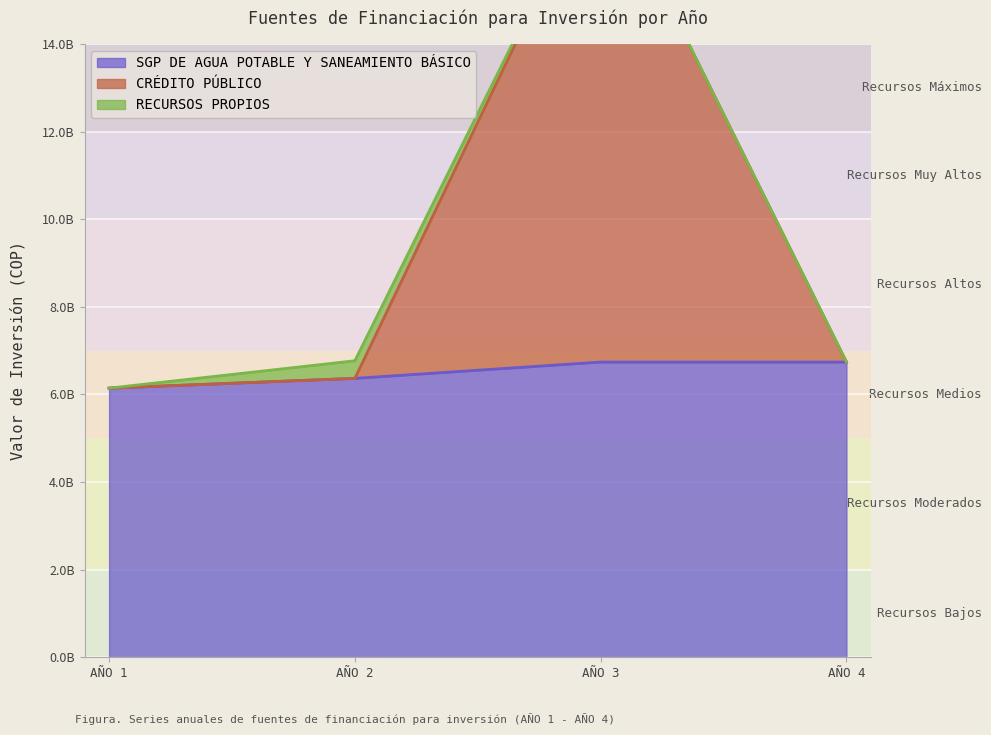

True or false: CRÉDITO PÚBLICO and SGP DE AGUA POTABLE Y SANEAMIENTO BÁSICO cross at least once.

False